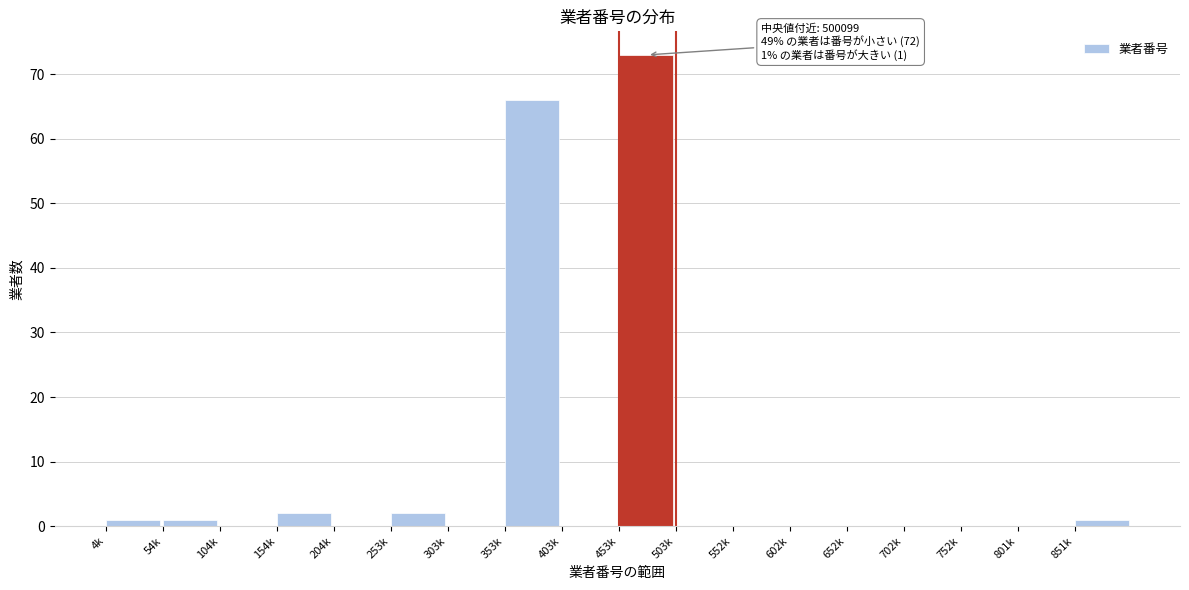

Reading left to right, what are all the values shown in this chart?

4k=1	54k=1	104k=0	154k=2	204k=0	253k=2	303k=0	353k=66	403k=0	453k=73	503k=0	552k=0	602k=0	652k=0	702k=0	752k=0	801k=0	851k=1